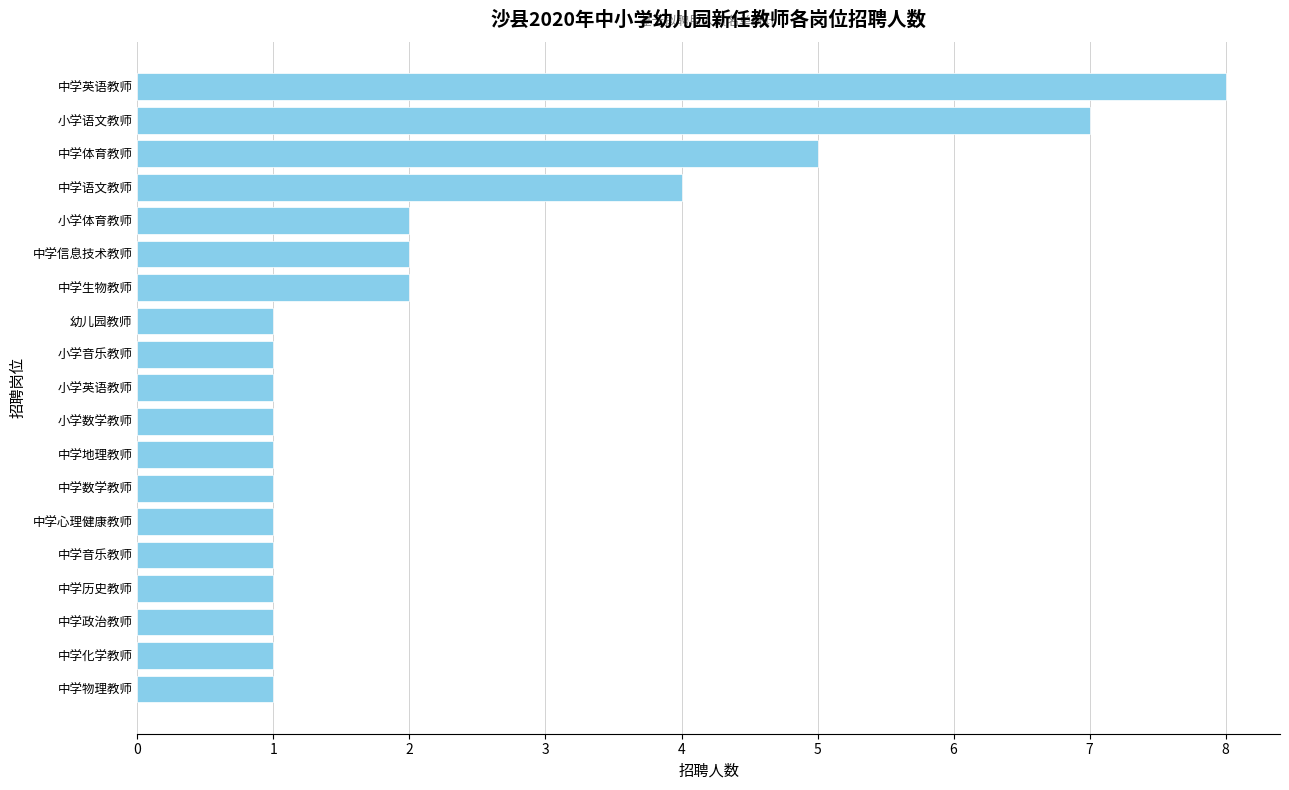

The value at 中学音乐教师 is 0. True or false?

False